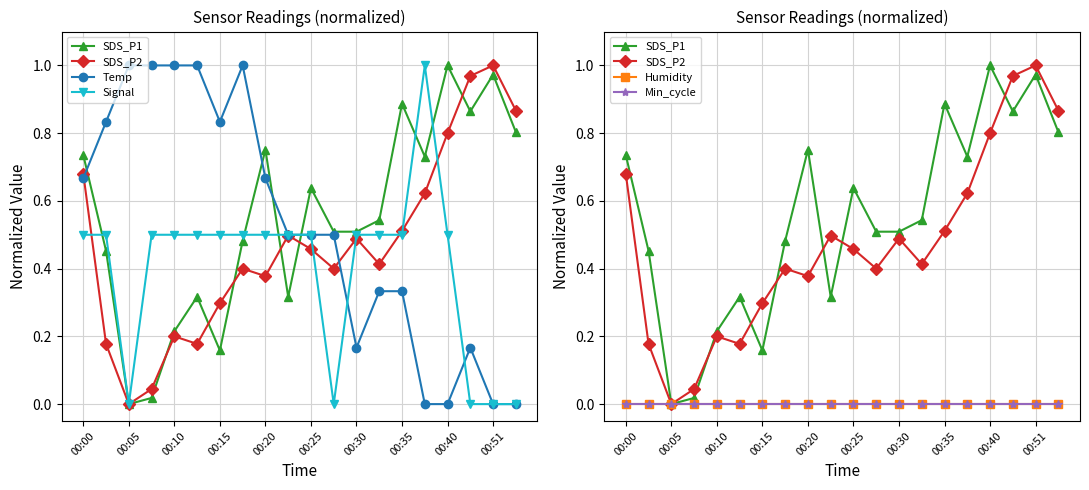

Rank the series by their maximum value, from highest to lowest.

SDS_P1, SDS_P2, Temp, Signal, Humidity, Min_cycle